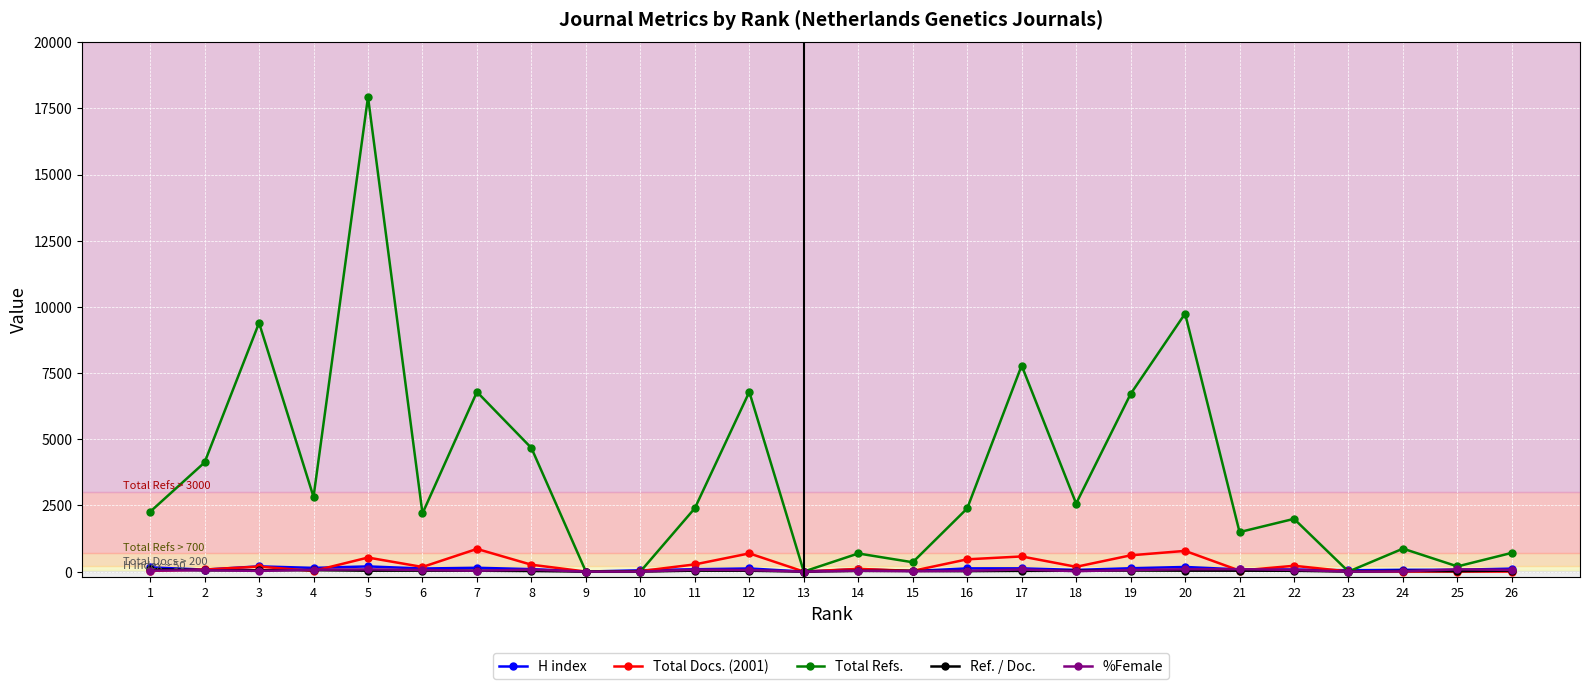

What is the sum of the %Female values at 8 and 2?

126